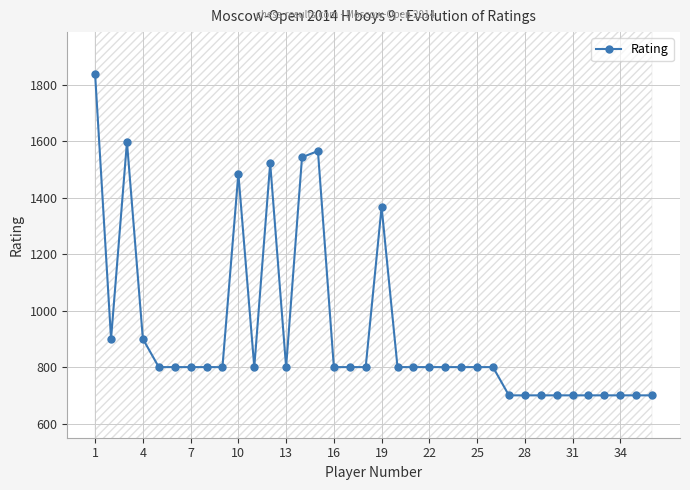

What is the difference between the maximum and second lowest values?

1136